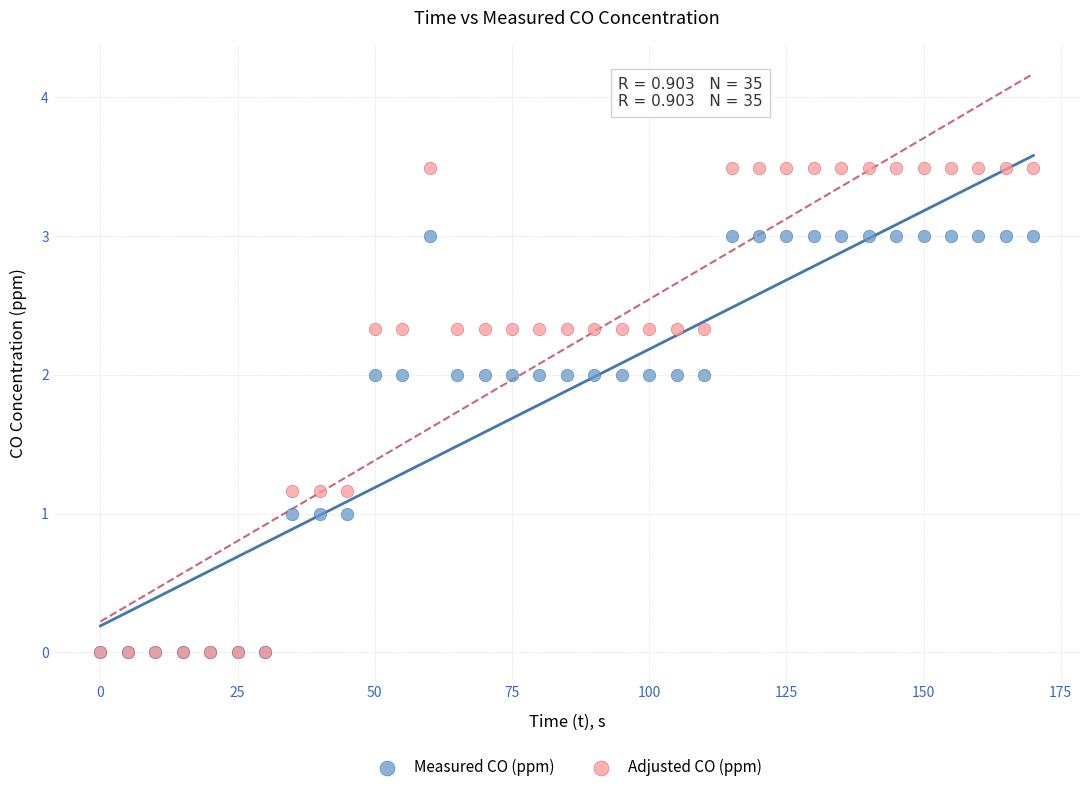

What are all the series names shown in the legend?

Measured CO (ppm), Adjusted CO (ppm)